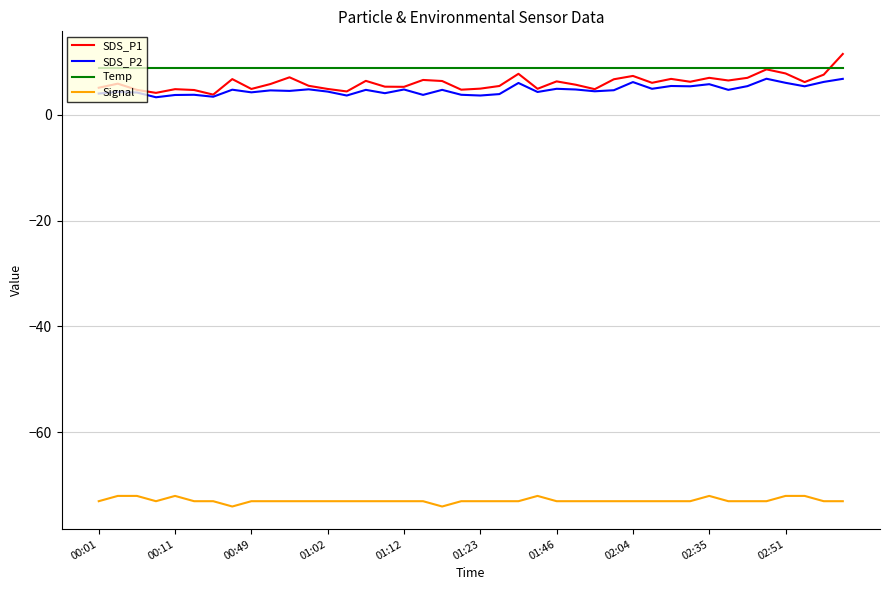

True or false: Temp and SDS_P2 cross at least once.

False